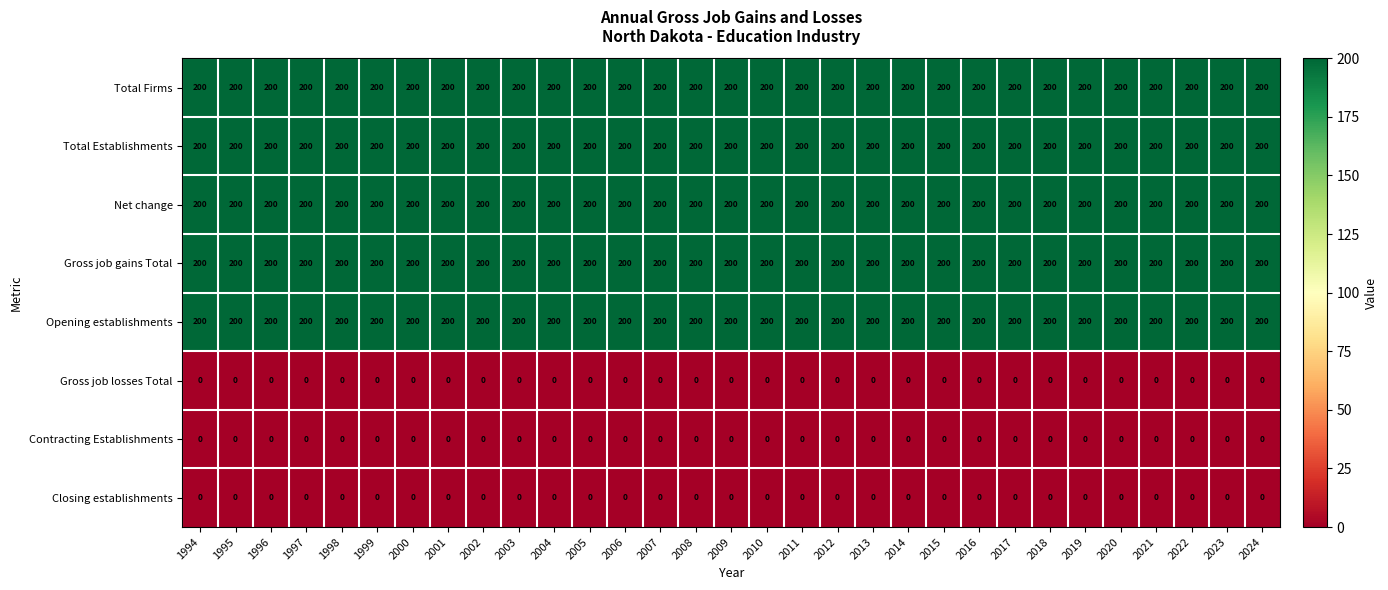

What is the spread (max minus min) of values at 2006?

200